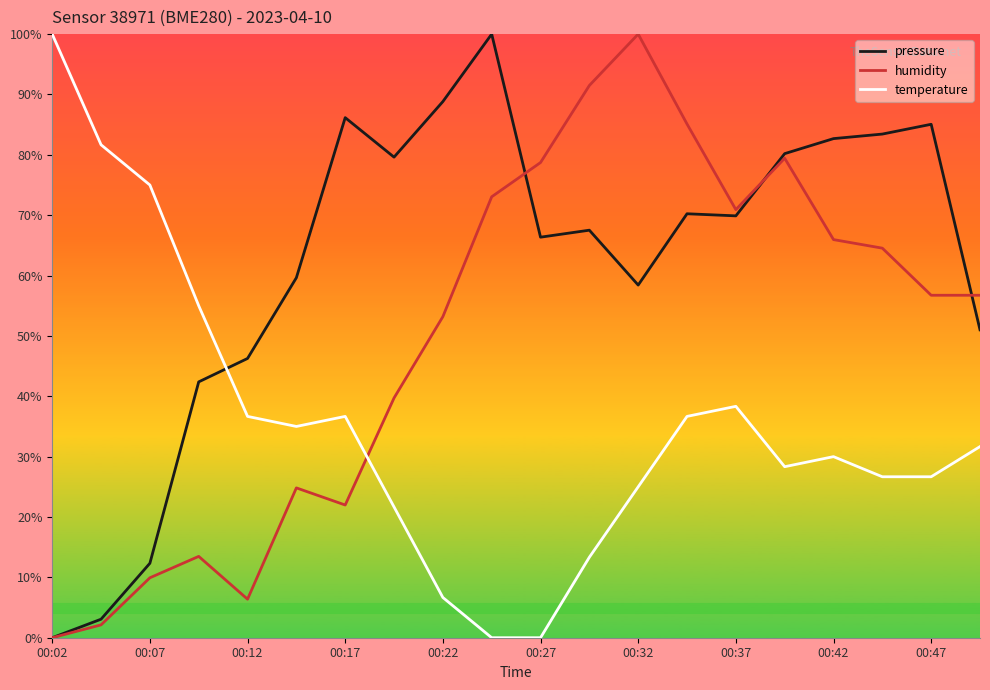

Which series ends up on top after the final intersection of pressure and temperature?

pressure